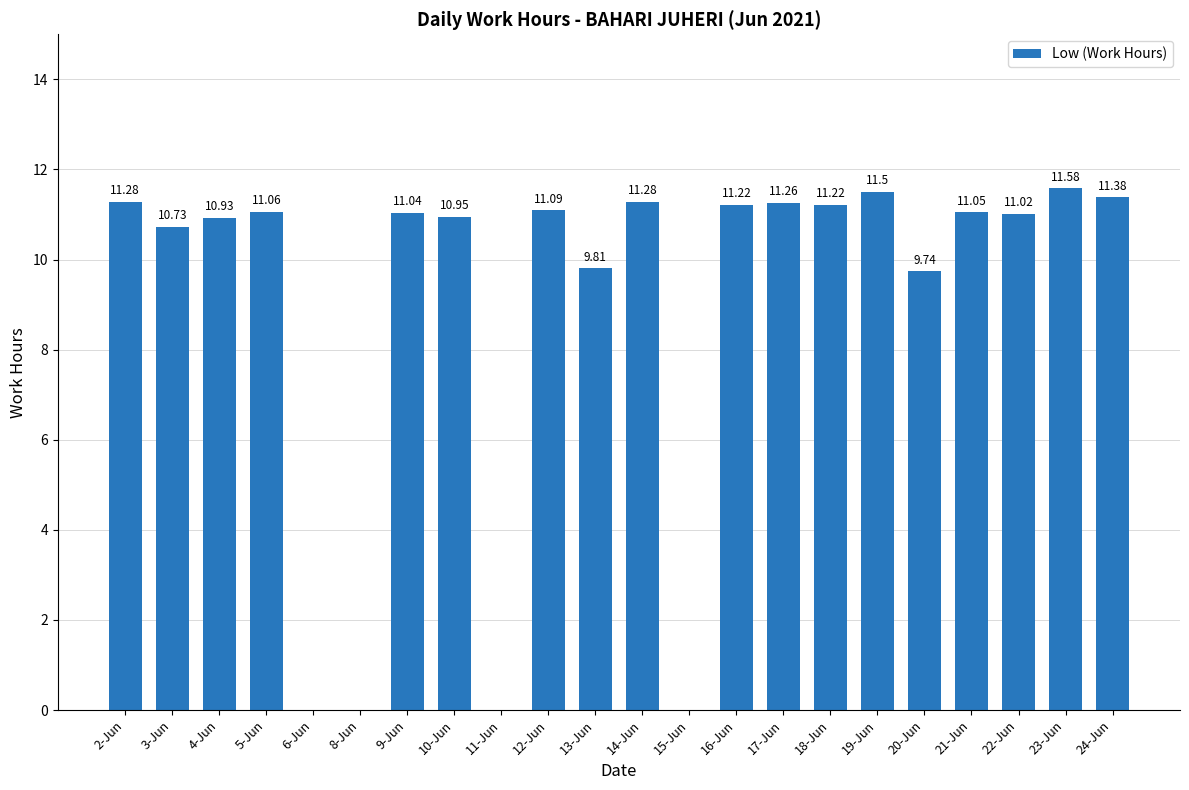

Between 21-Jun and 2-Jun, which is larger?

2-Jun